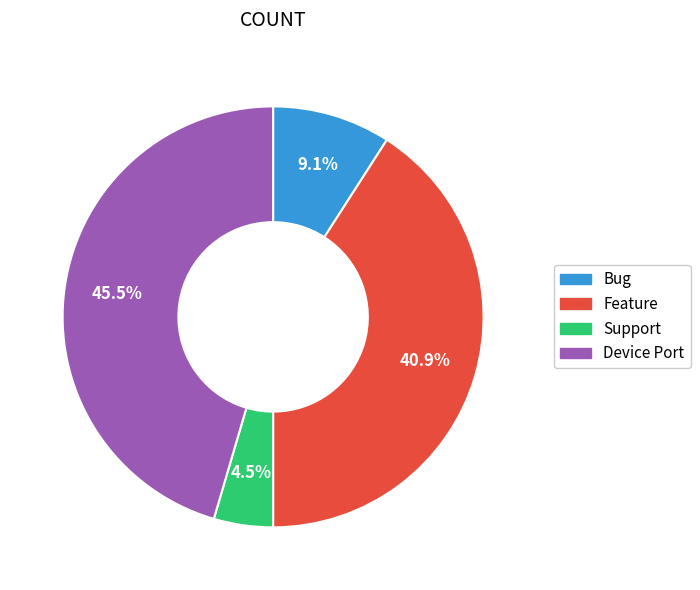

Is there a majority slice in this chart?

No